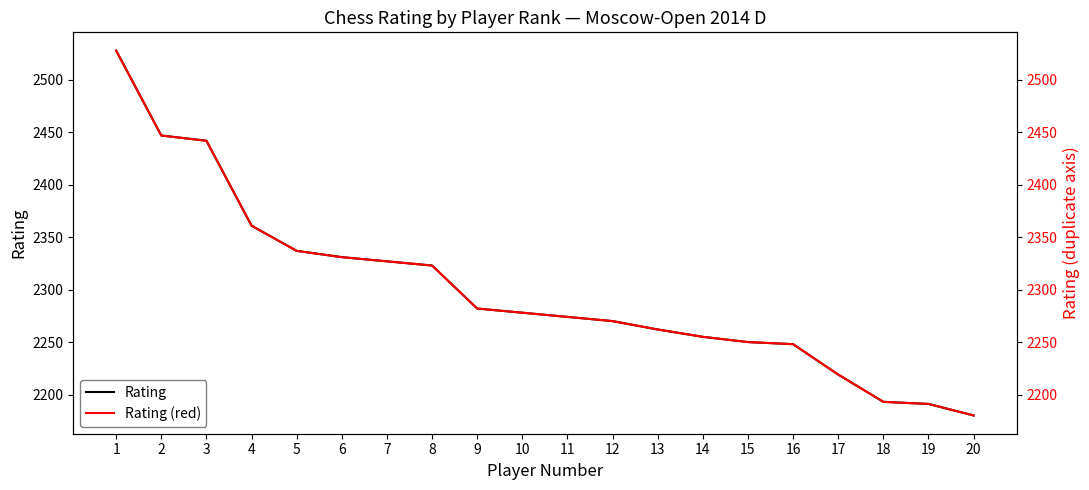

True or false: Rating (red) and Rating intersect in this chart.

False